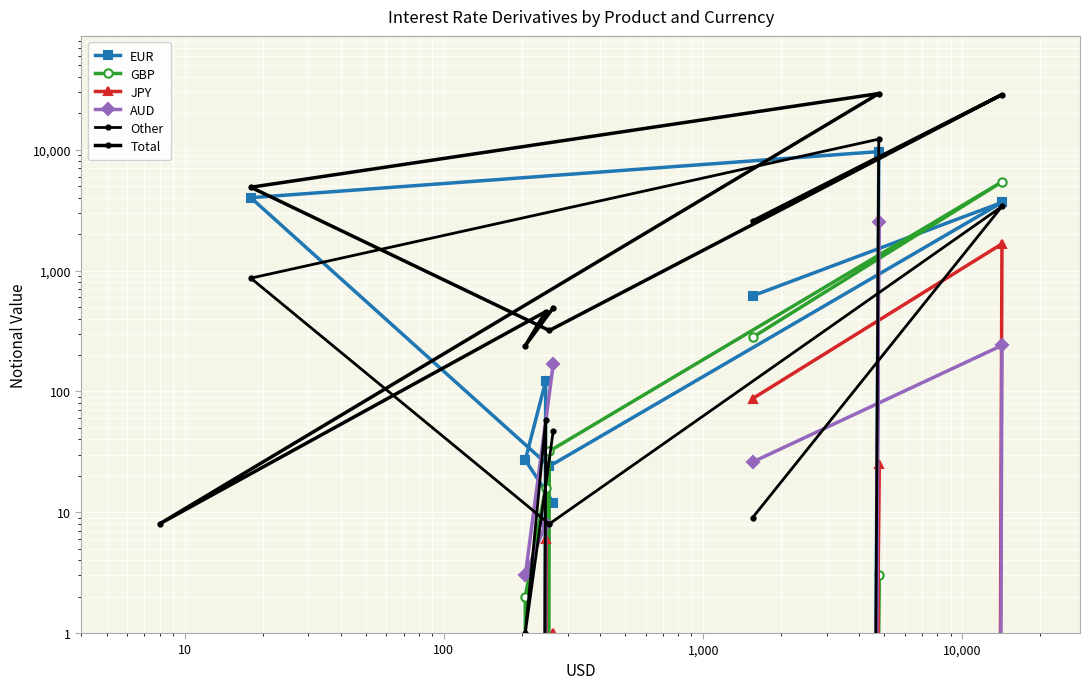

How many series are shown in this chart?

6